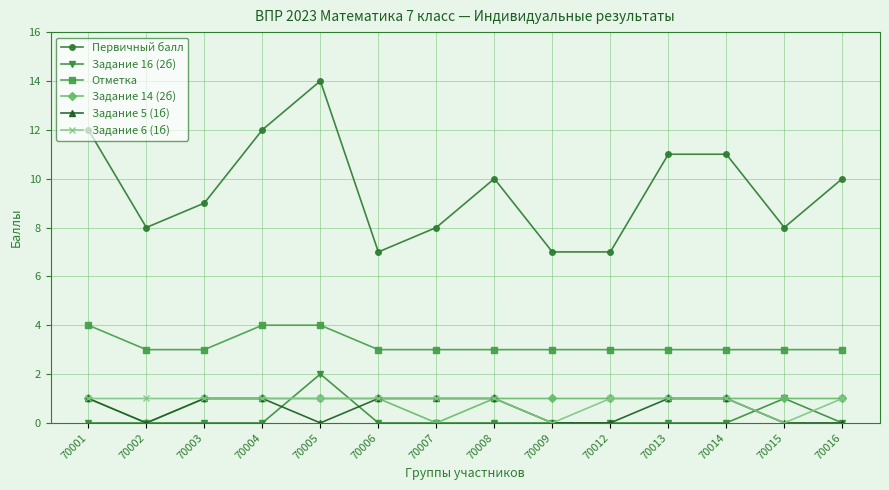

Which series has the largest total across all categories?

Первичный балл